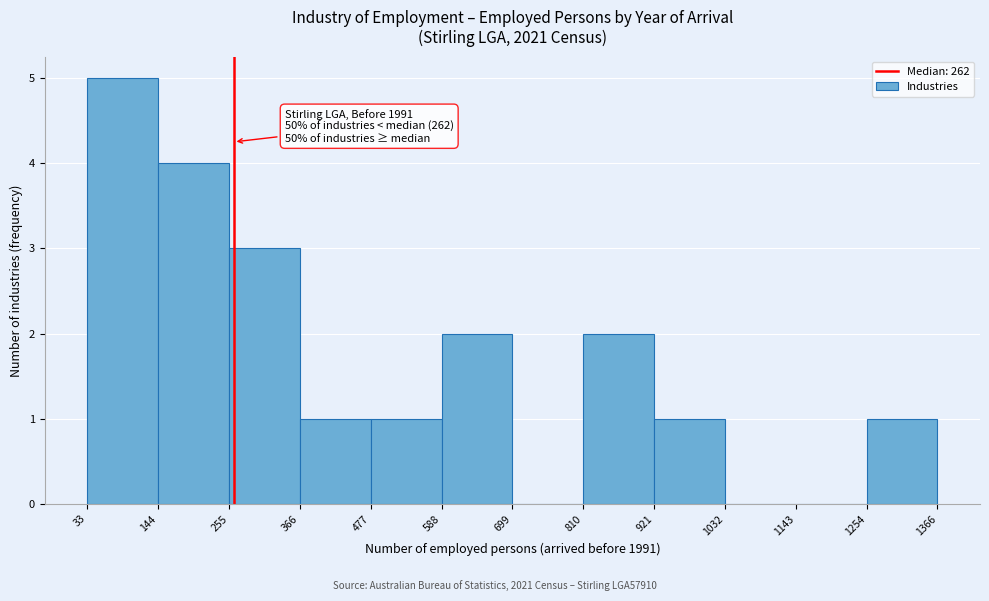

Which range on the x-axis has the tallest bar?

33 to 144